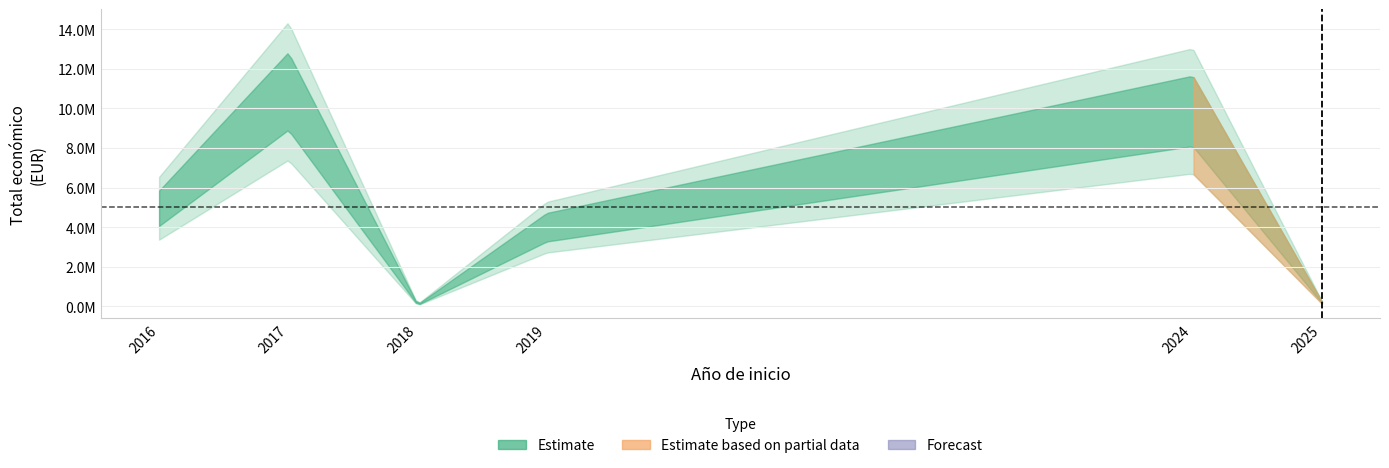

What is the difference between the second highest and minimum values?

4909517